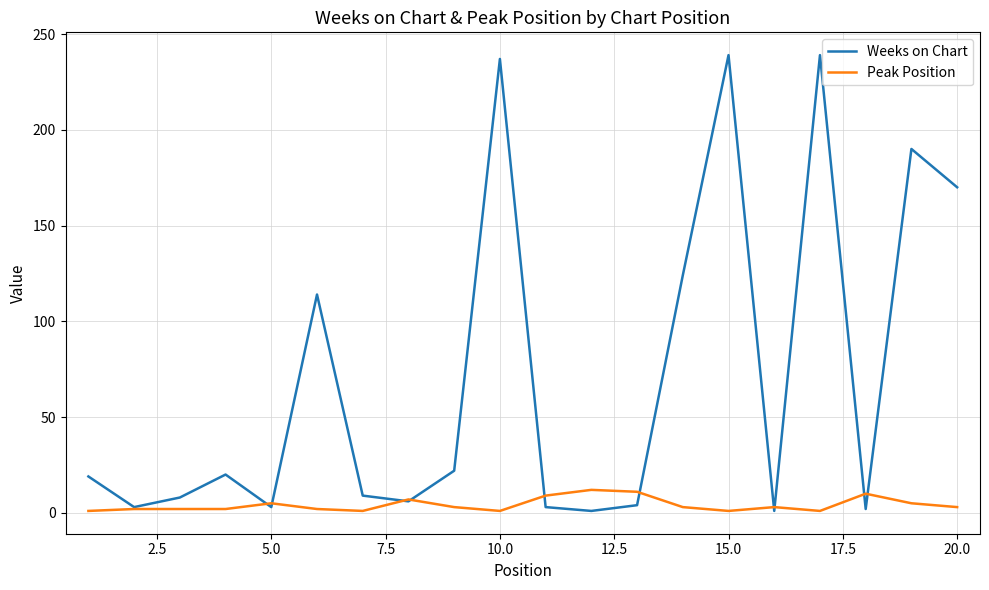

Which series has the largest total across all categories?

Weeks on Chart